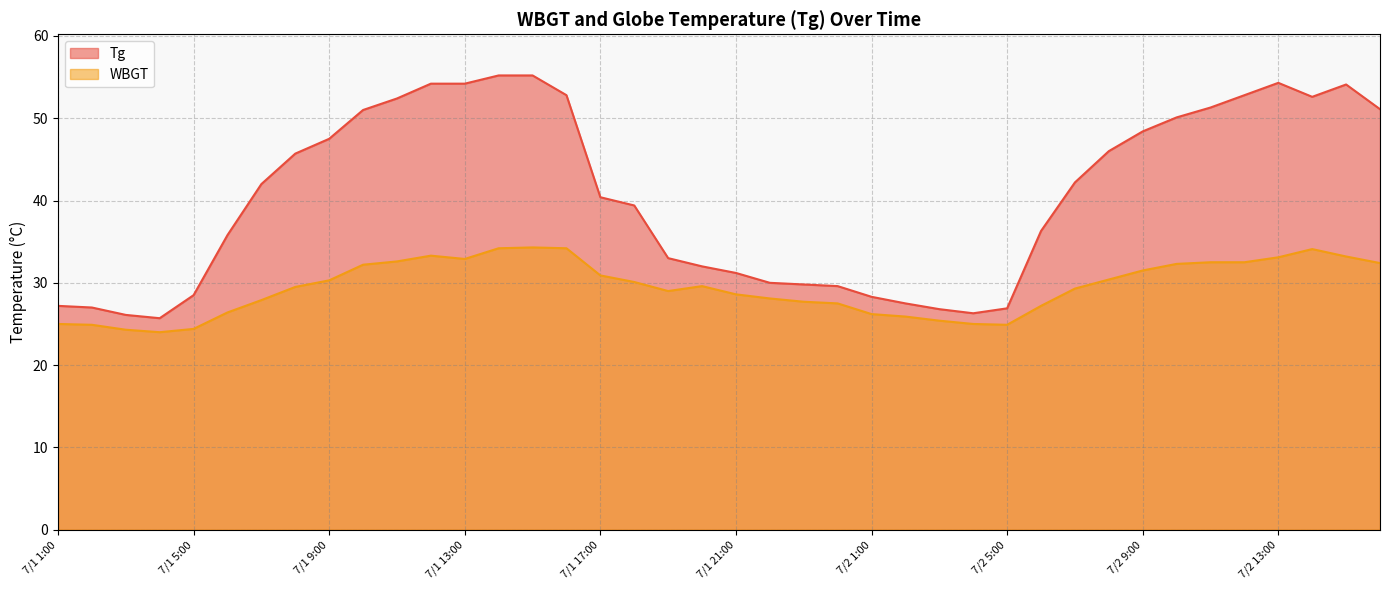

Read the WBGT value at 7/2 14:00.

34.1